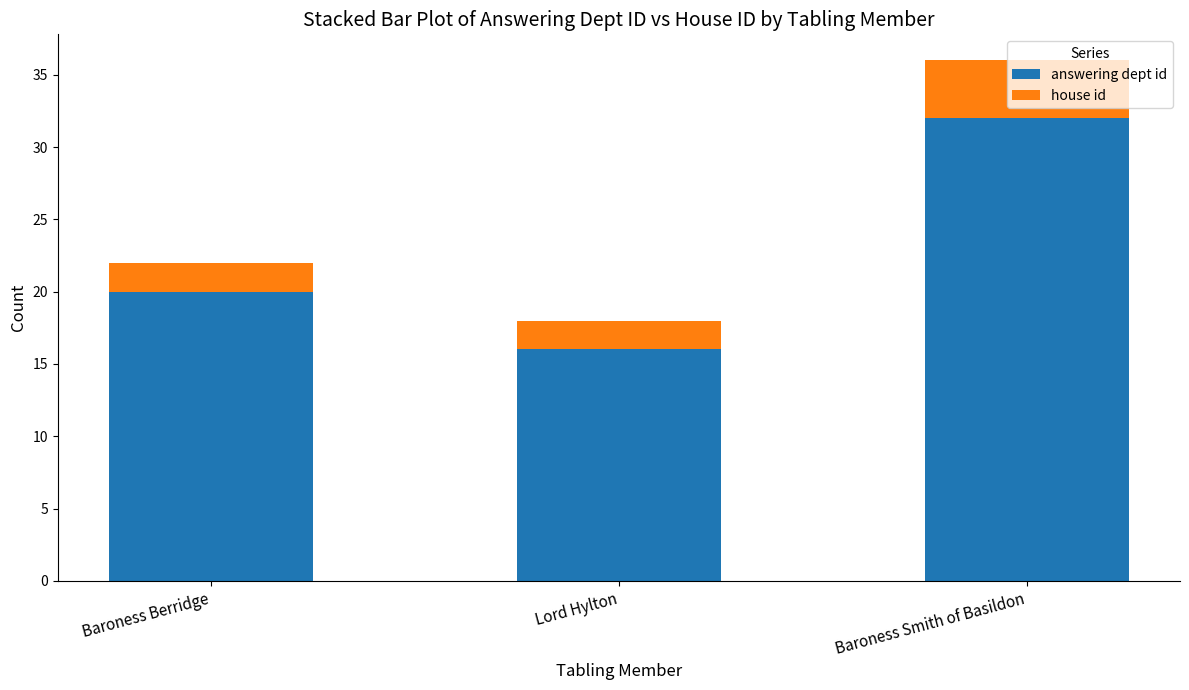

What is the highest value of the answering dept id series?

32